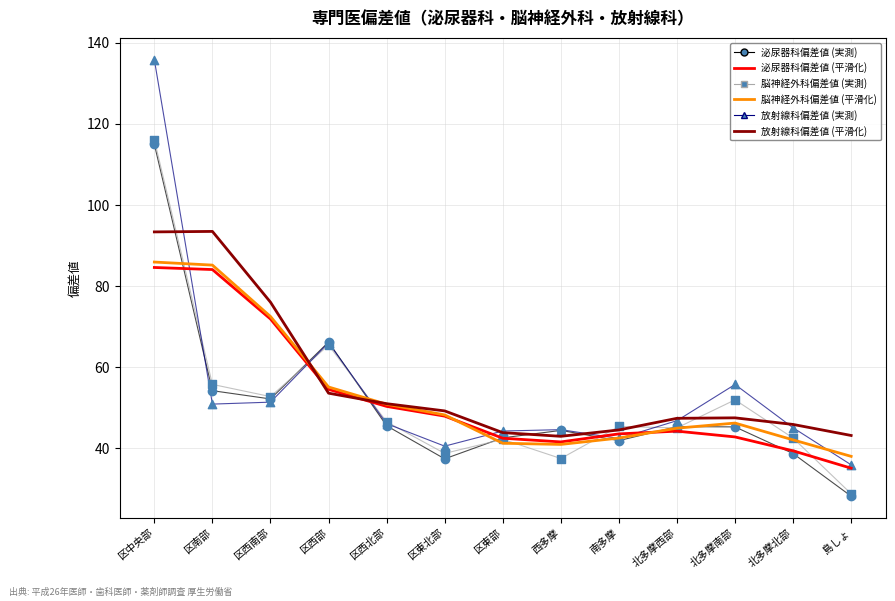

At which category is the sum across all series the highest?

区中央部